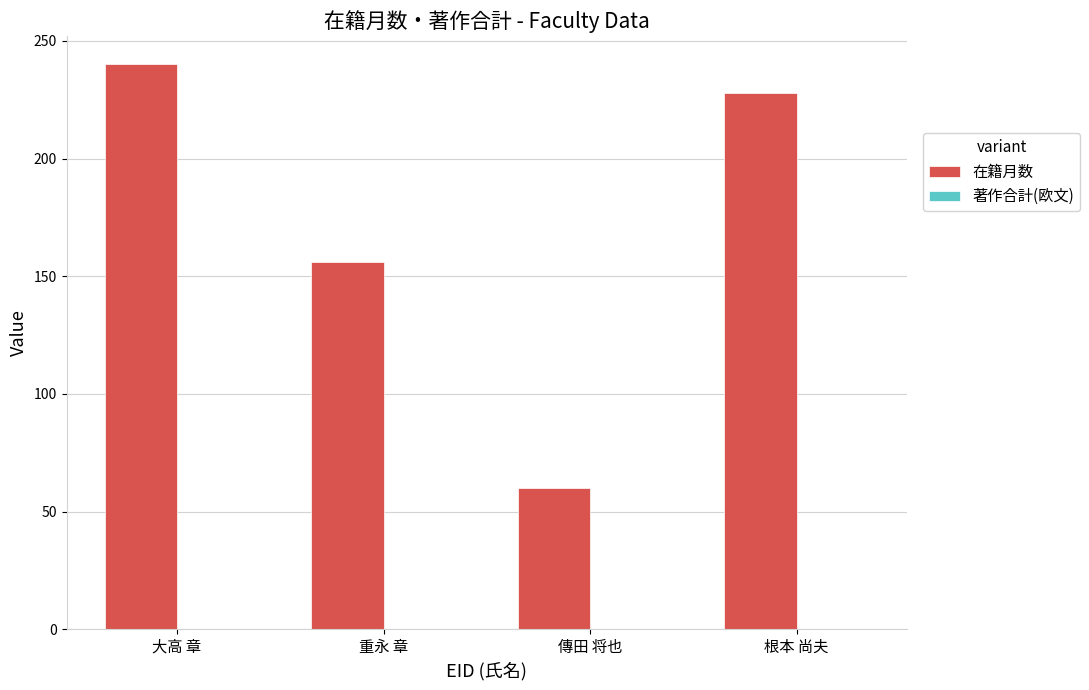

What is the approximate value at 傳田 将也, to the nearest 10?

60